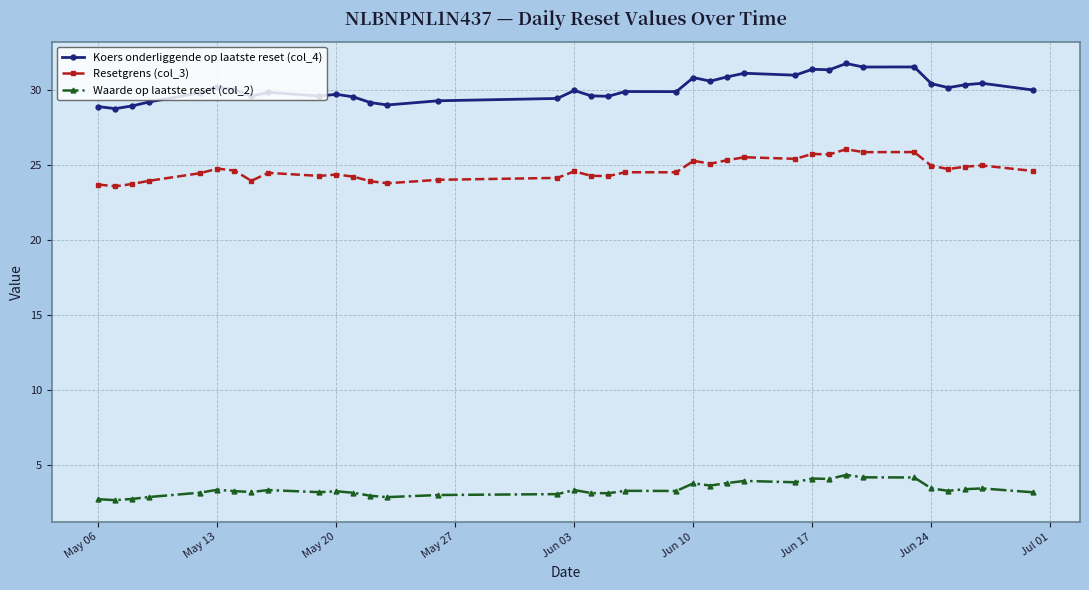

True or false: Waarde op laatste reset (col_2) has more than 2 interior local peaks.

True